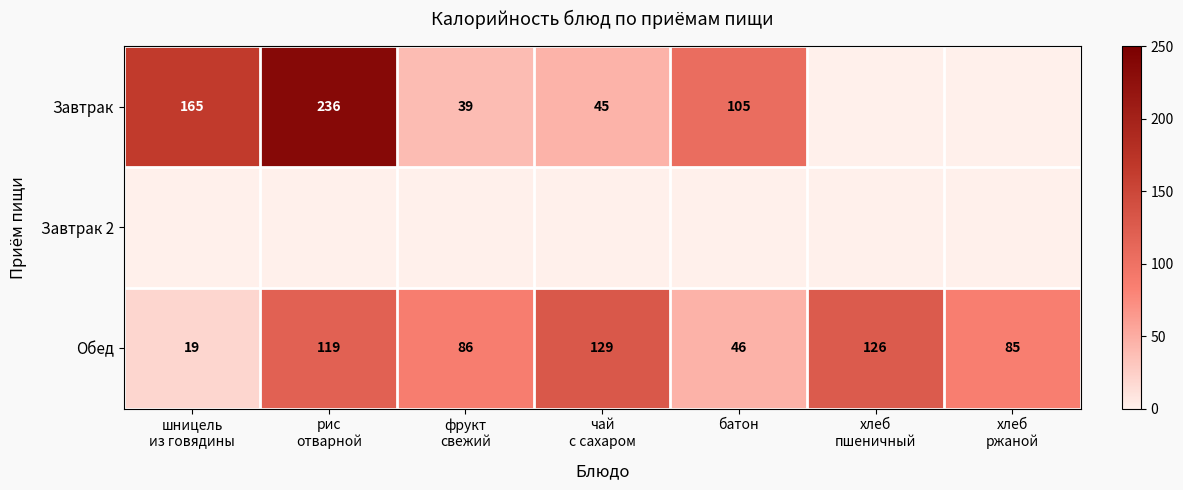

What is the difference between the second highest and minimum values in the Обед series?

107